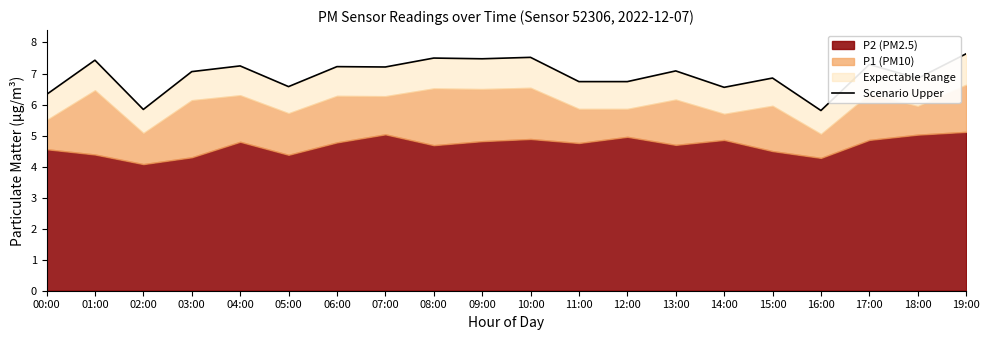

How many lines are shown in the chart?

1